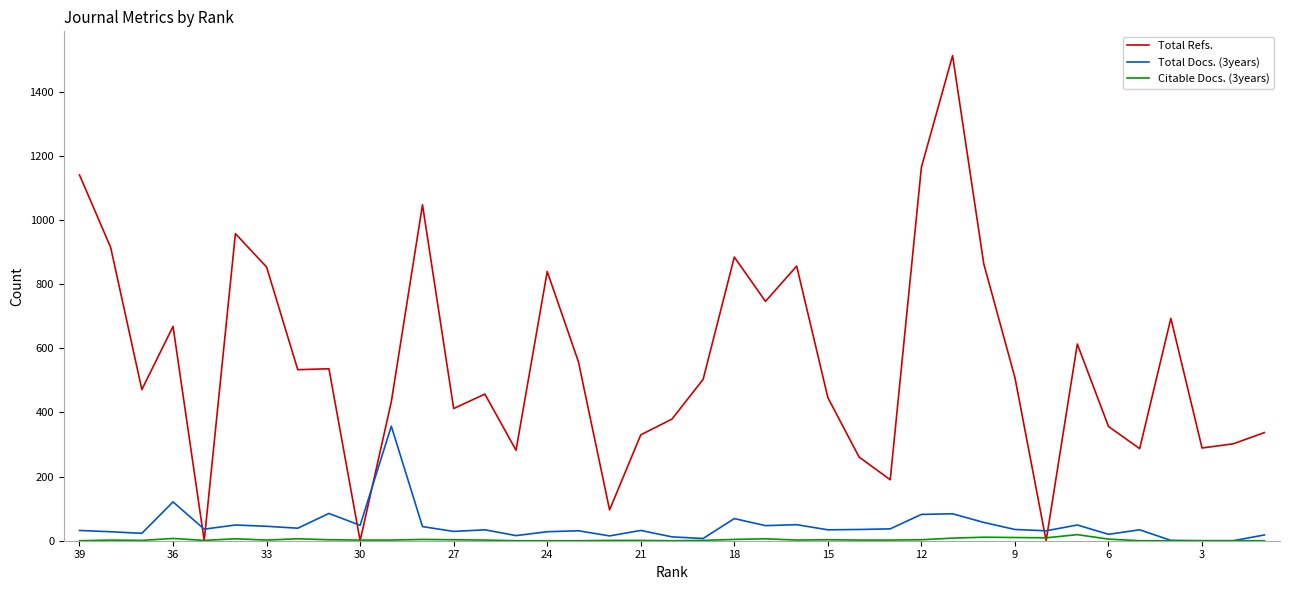

In Total Docs. (3years), how many points are higher than both neighbors (excluding endpoints)?

12